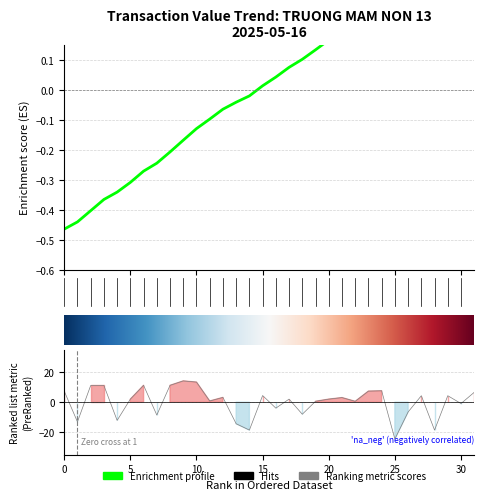

The value at 15:05 is 5.8. True or false?

False